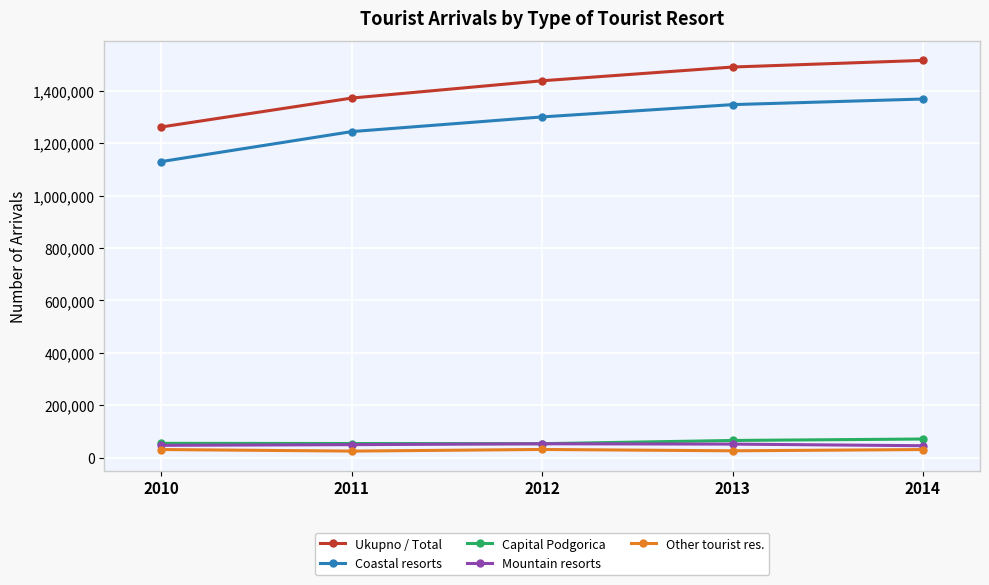

True or false: Ukupno / Total and Mountain resorts cross at least once.

False